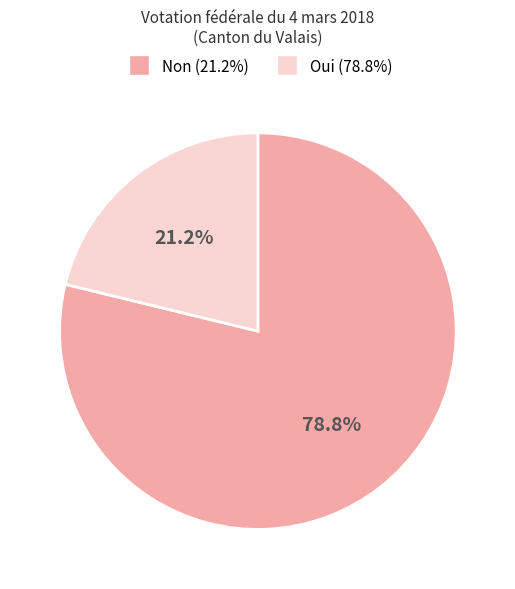

Does any single category account for the majority?

Yes